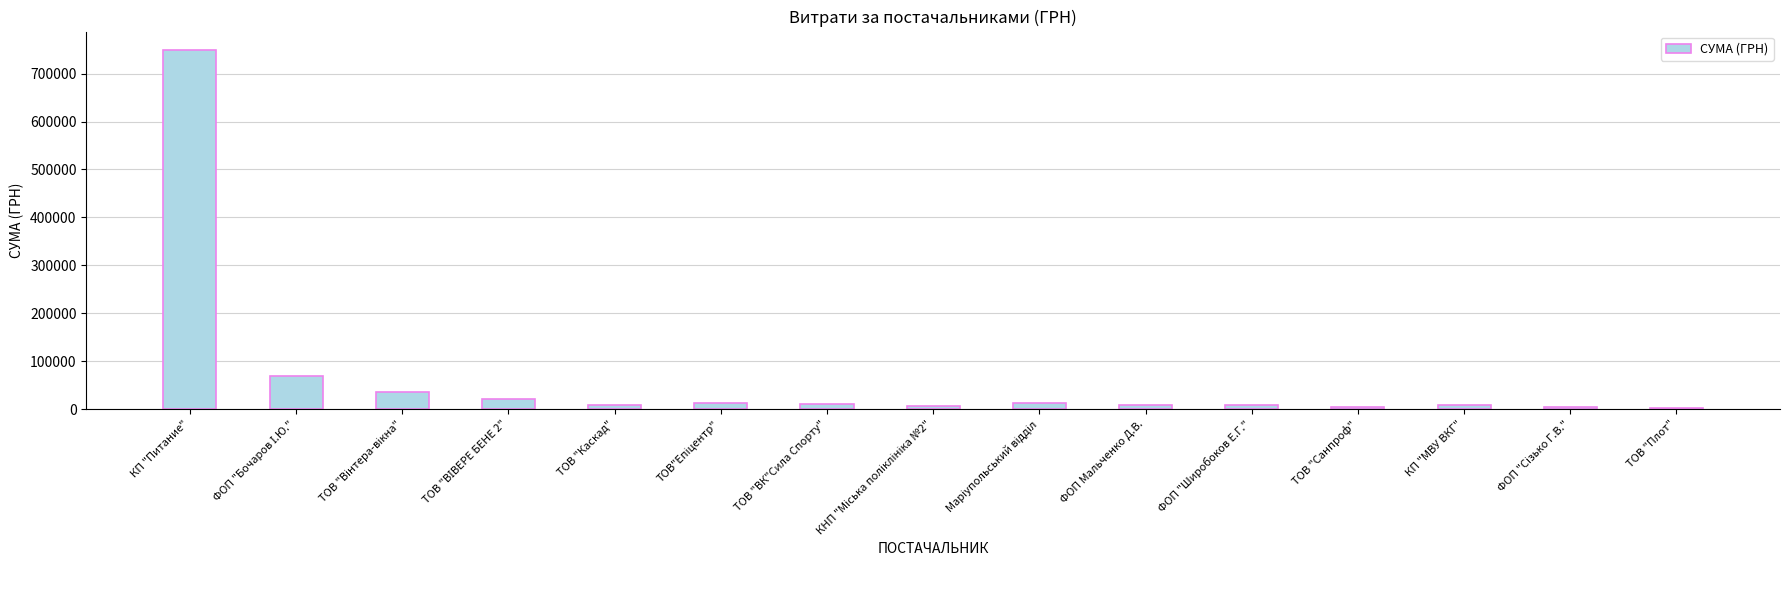

What is the label of the 9th bar from the right?

ТОВ "ВК"Сила Спорту"